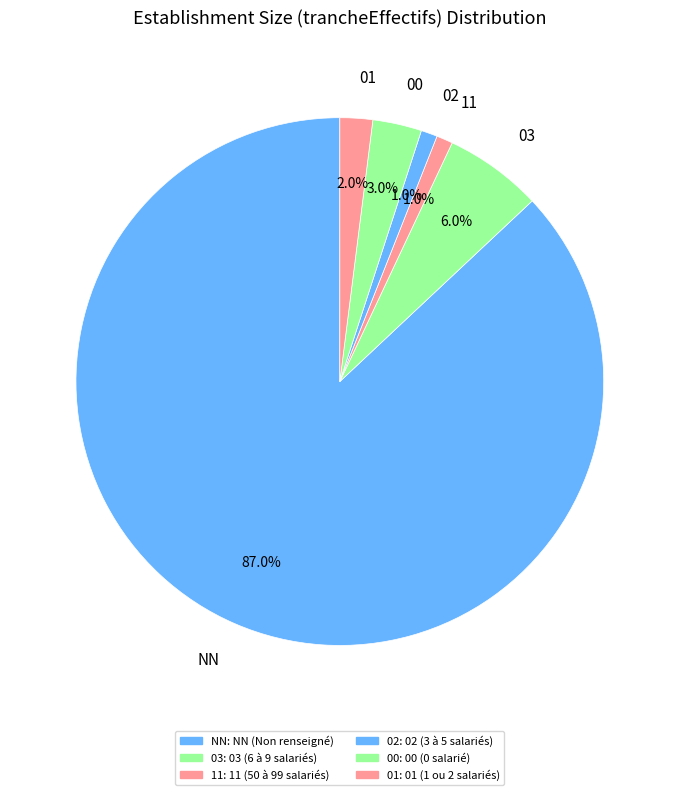

Count the number of slices in the pie.

6